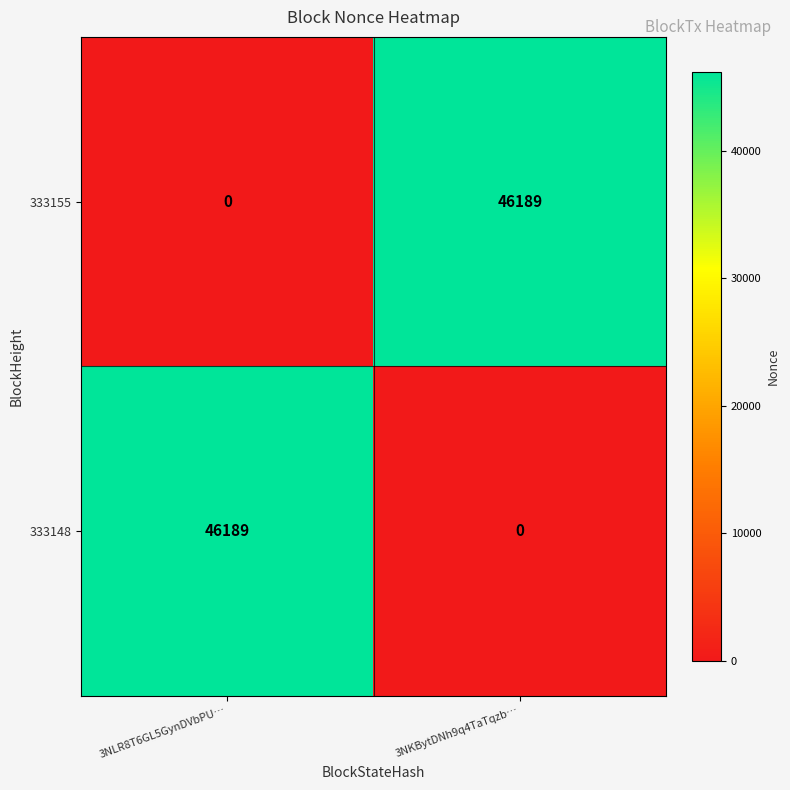

Where is 333155 nearest to the value 23094?

3NLR8T6GL5GynDVbPU…